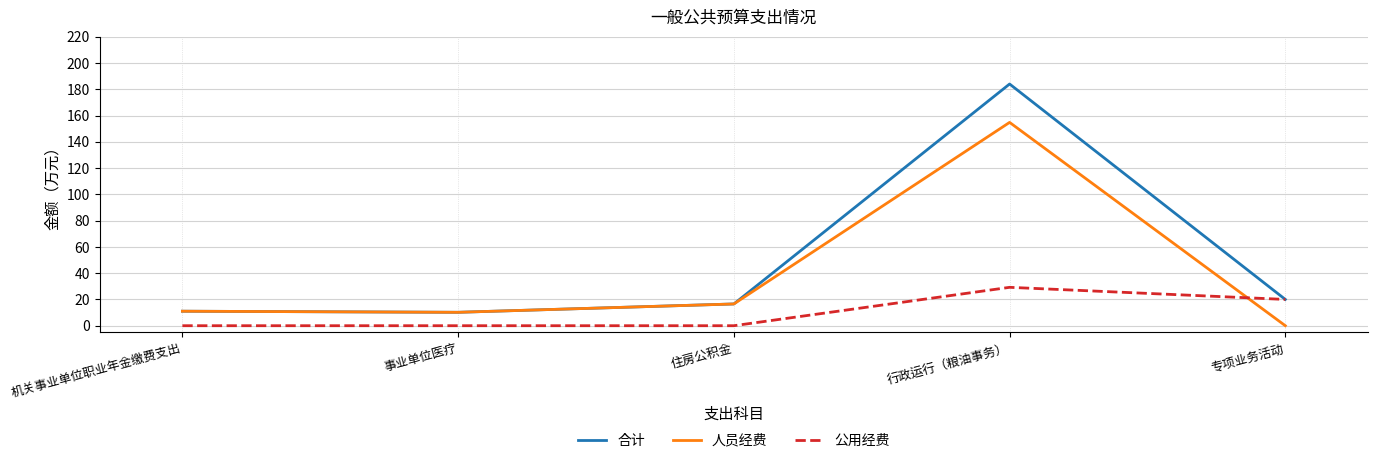

How many series are shown in this chart?

3